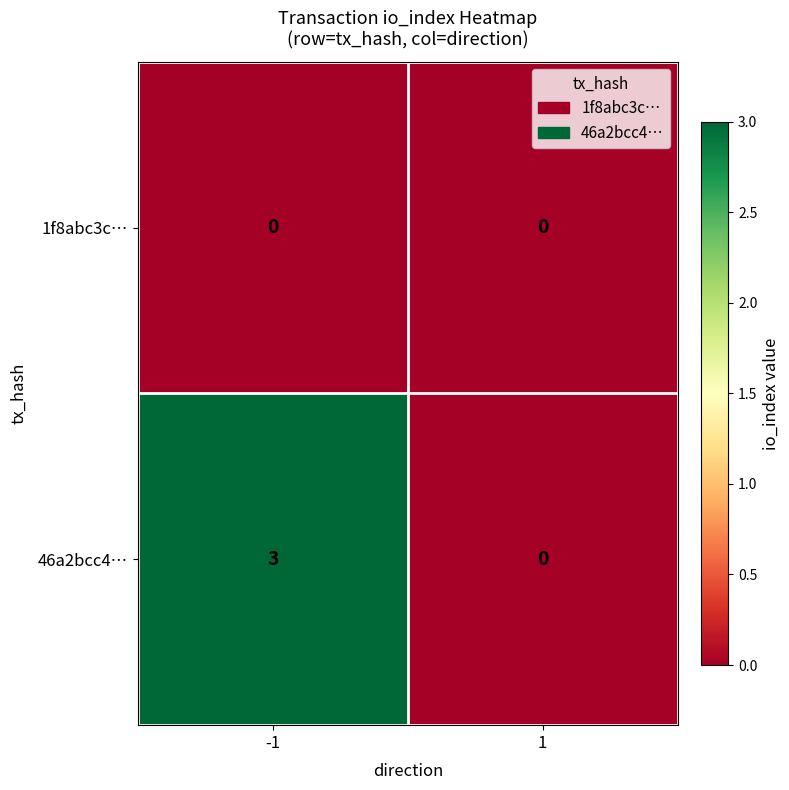

What is the total value across all series at -1?

3